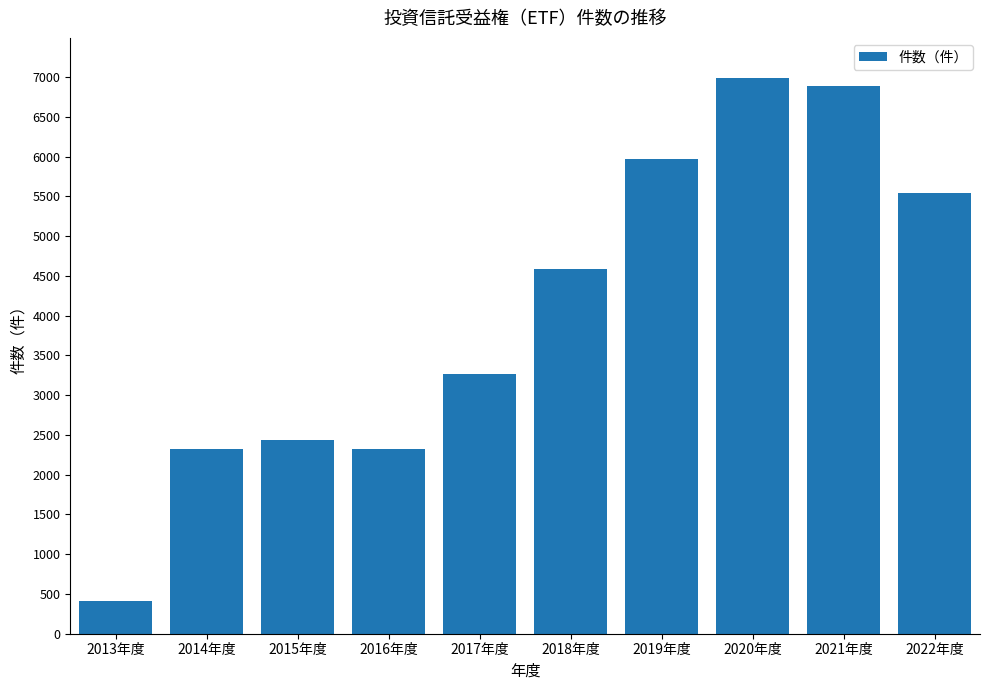

Read the value at 2016年度.

2320